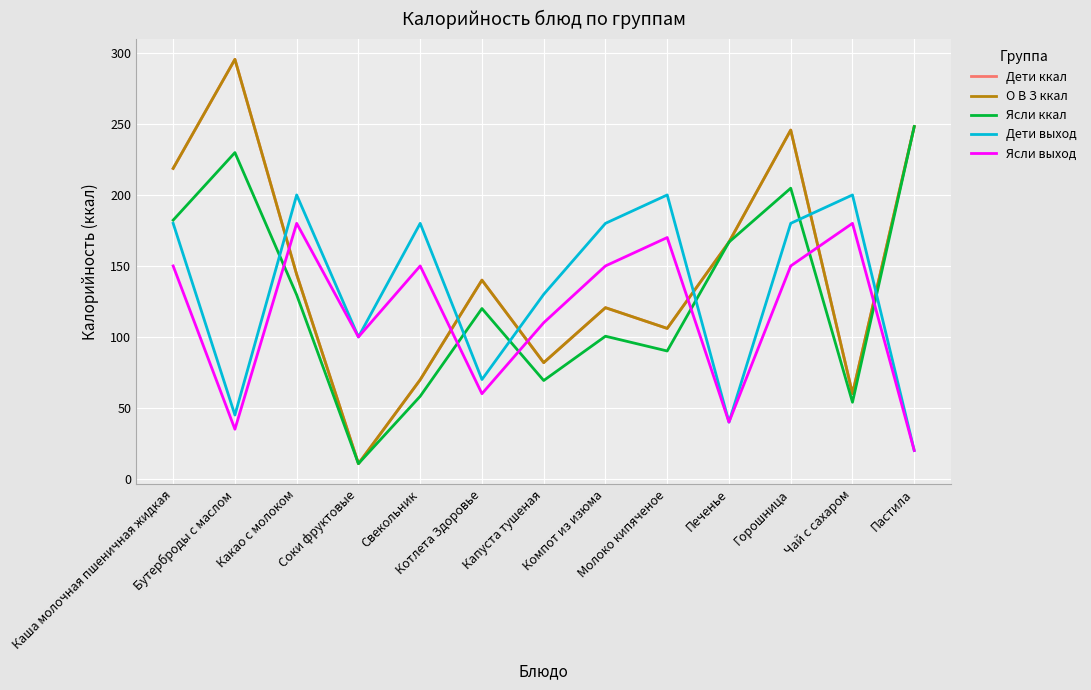

What is the highest value of the Ясли выход series?

180.0